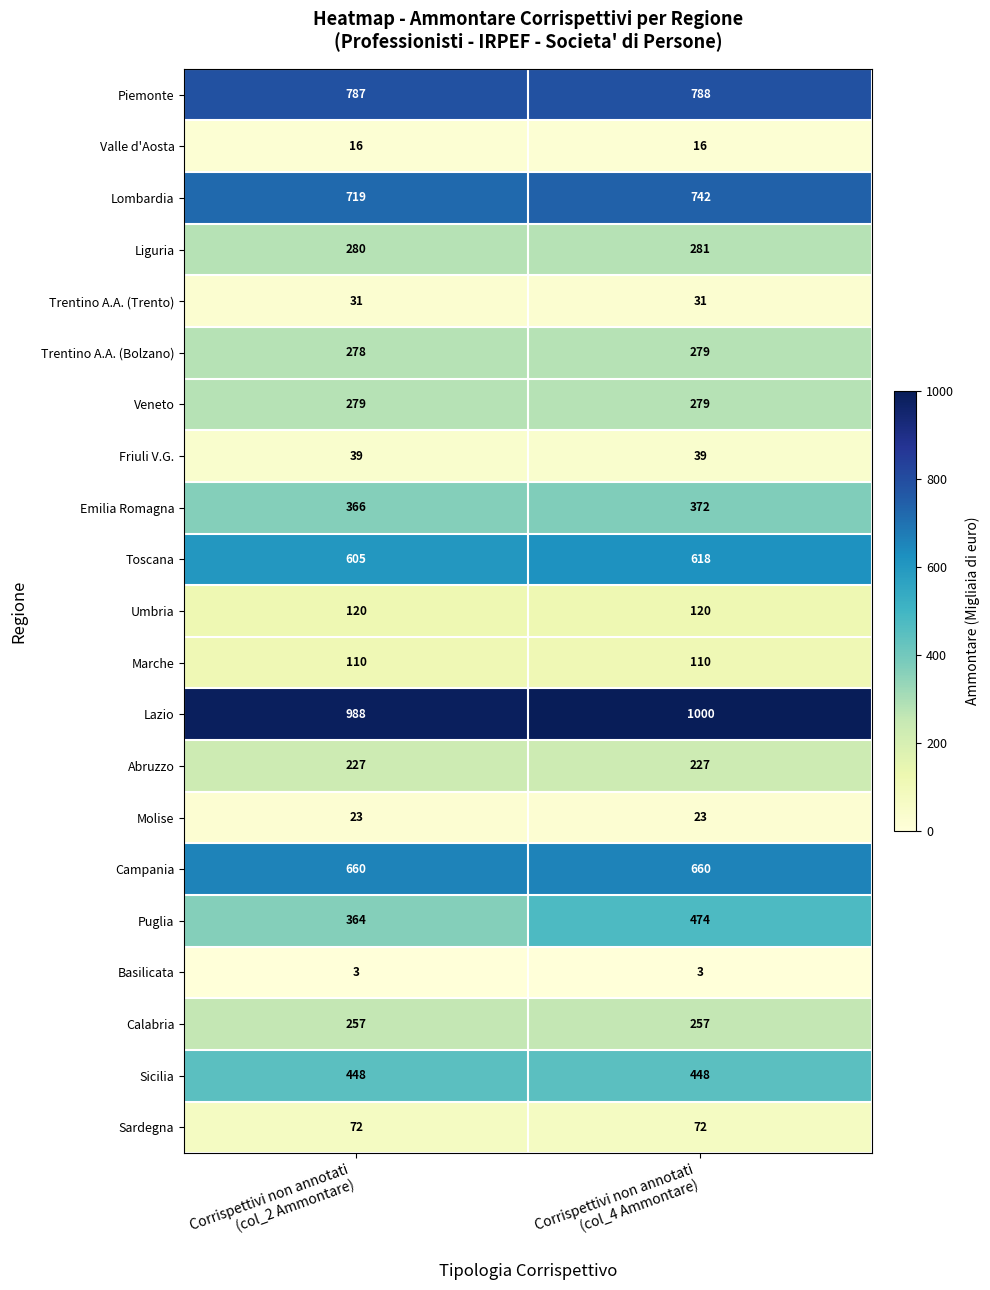

Which series changed the most between Corrispettivi non annotati
(col_2 Ammontare) and Corrispettivi non annotati
(col_4 Ammontare)?

Puglia